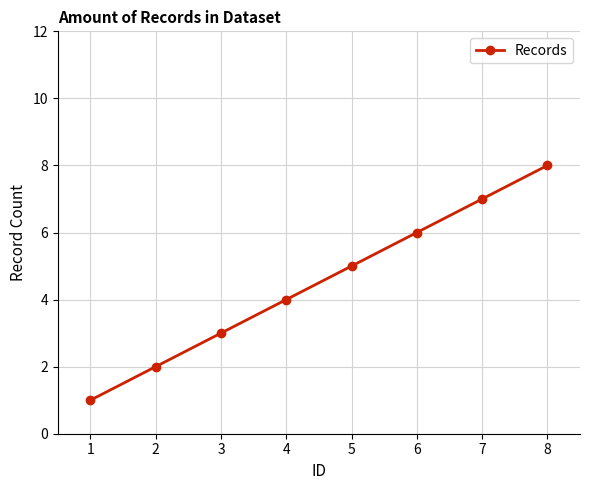

Reading left to right, list all the values displayed in this chart.

1	2	3	4	5	6	7	8